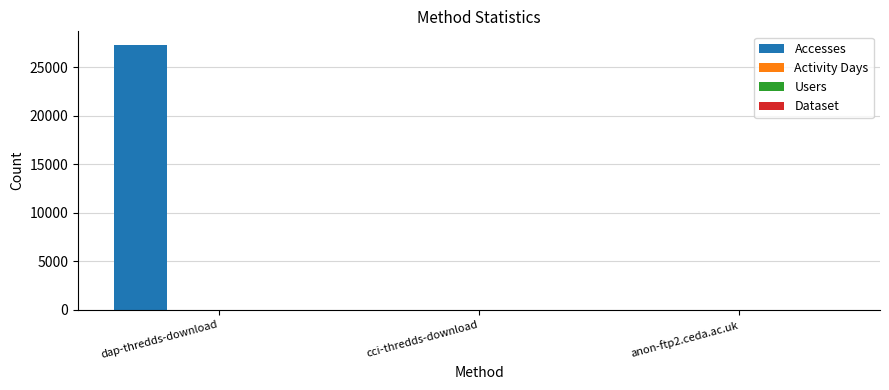

Between dap-thredds-download and cci-thredds-download, which series saw the biggest shift?

Accesses